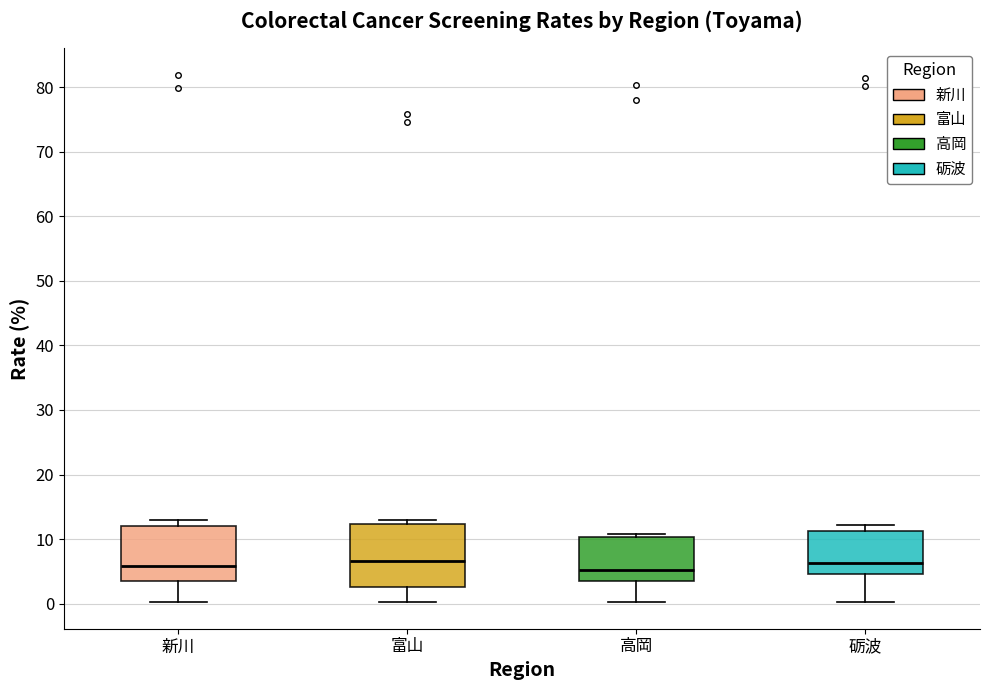

Where does the lower whisker of the box for 新川 end on the y-axis? The values are not printed on the chart, so give them approximately, as read against the axis.

0